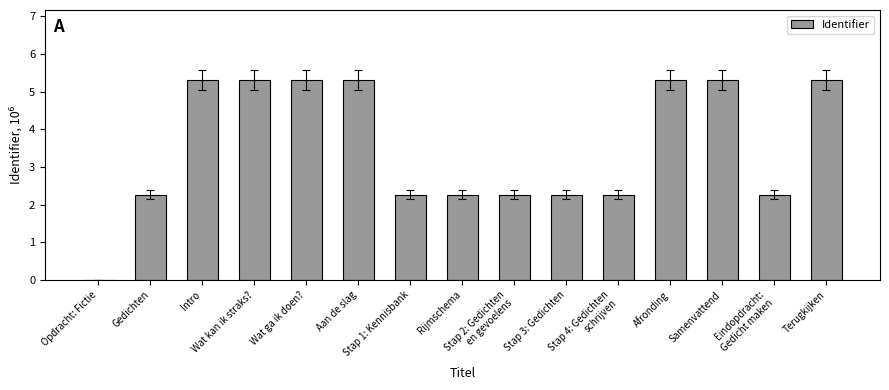

How many data points does each series have?

15